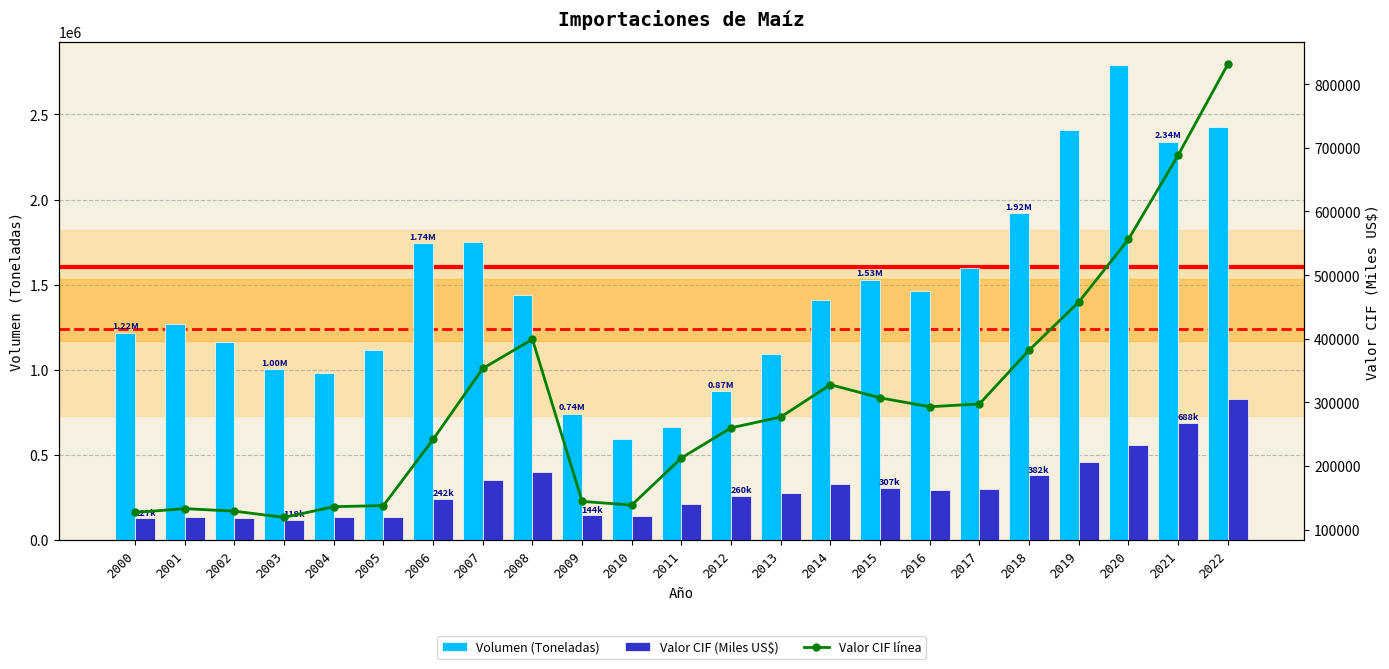

What is the sum of the Valor CIF (Miles US$) values at 2021 and 2001?

821178.0